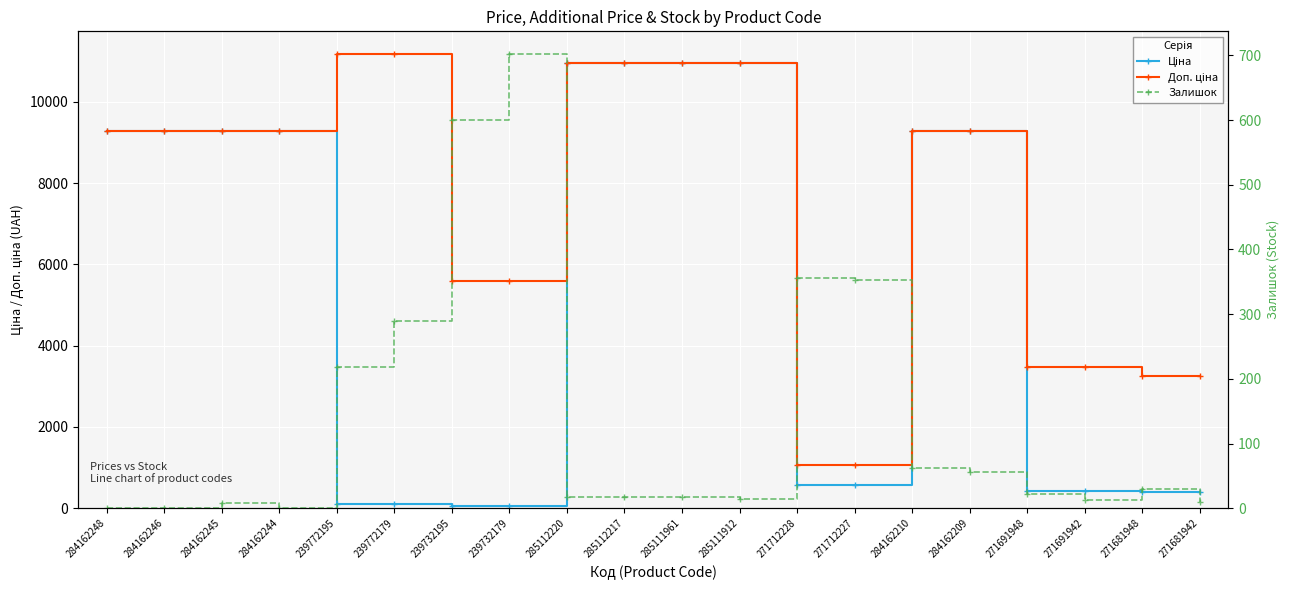

Is this an area chart (filled region under the line)?

No